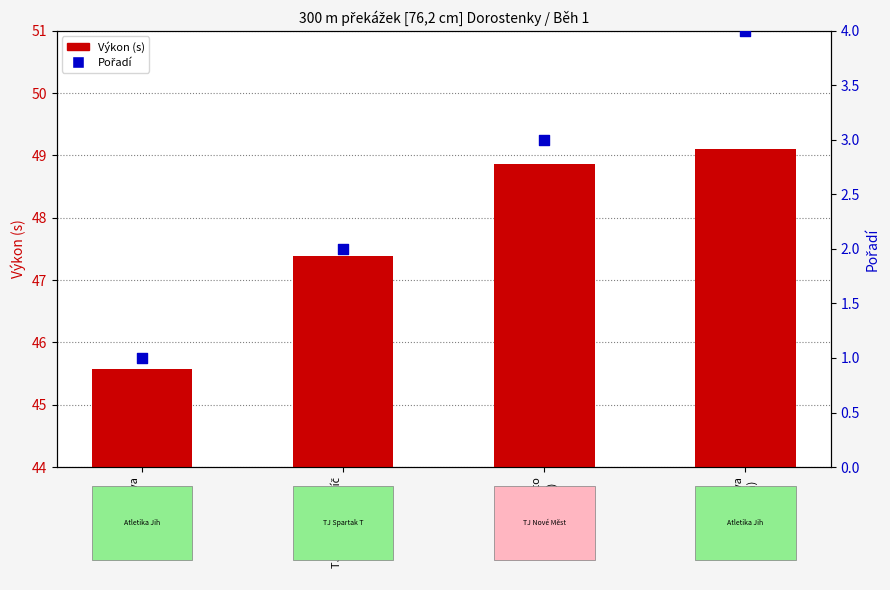

What are all the series names shown in the legend?

Výkon (s), Pořadí